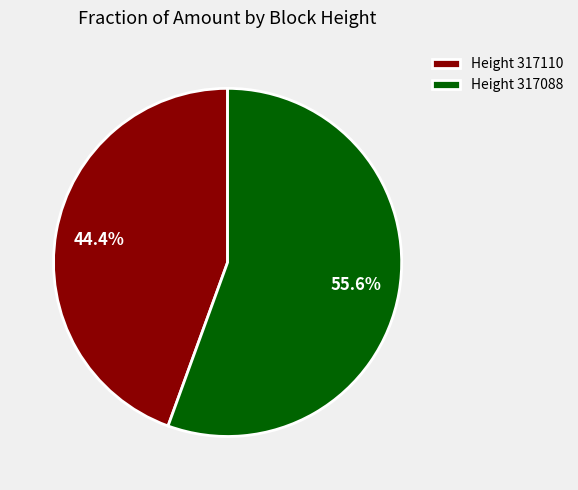

Which category has the biggest portion of the pie?

Height 317088